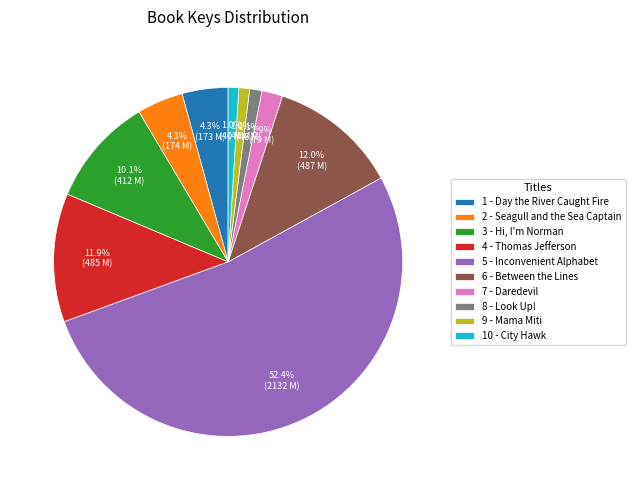

Do 6 - Between the Lines and 2 - Seagull and the Sea Captain together represent more than half of the pie?

No